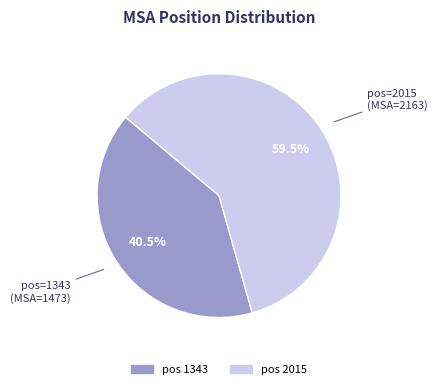

Count the number of slices in the pie.

2